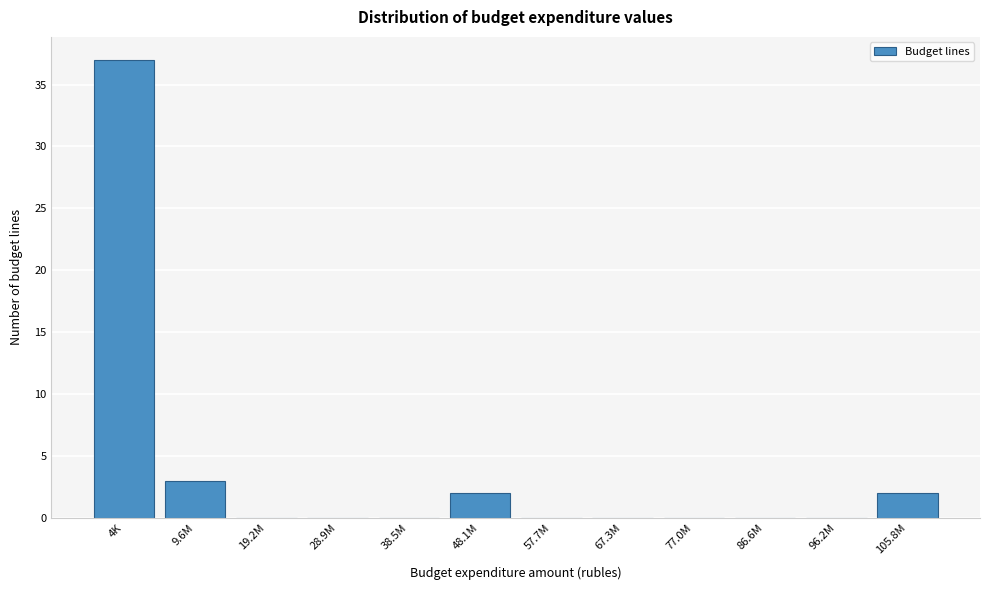

Reading left to right, extract all data points from this chart.

4K=37	9.6M=3	19.2M=0	28.9M=0	38.5M=0	48.1M=2	57.7M=0	67.3M=0	77.0M=0	86.6M=0	96.2M=0	105.8M=2